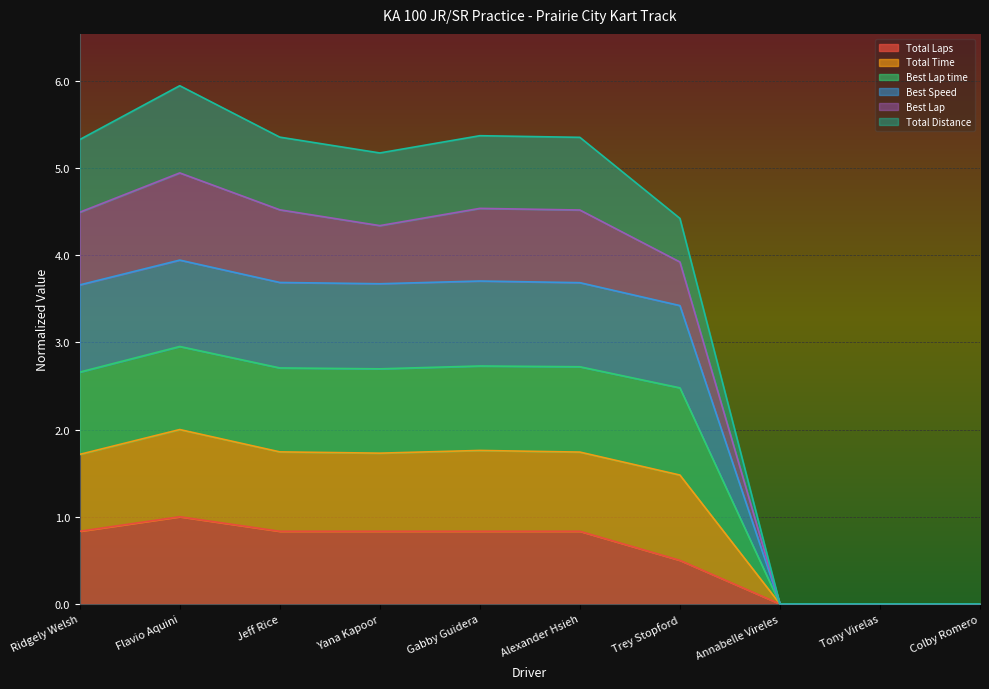

Does the chart display data point markers on the line(s)?

No